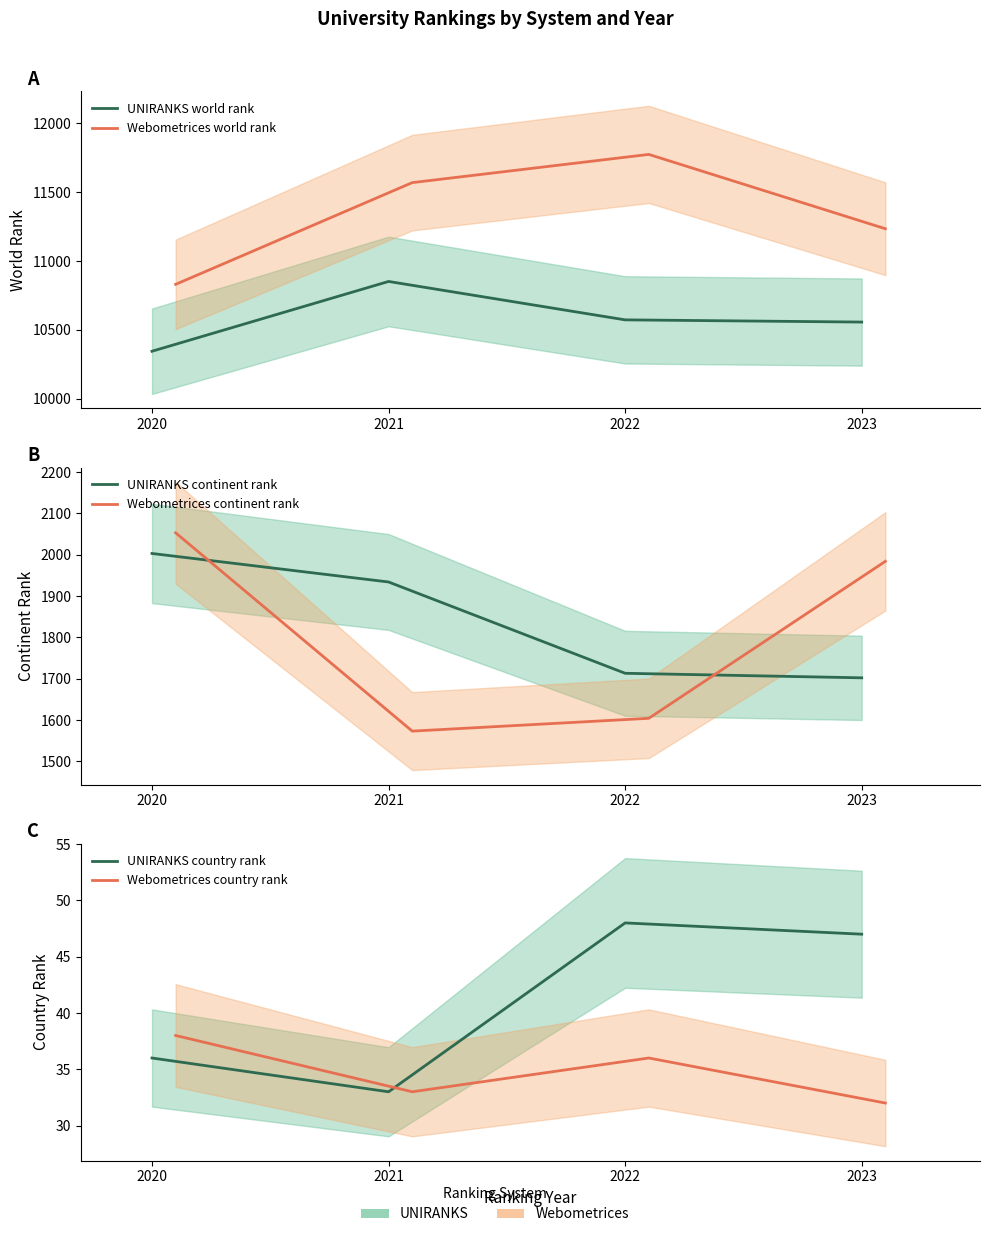

Between 2021 and 2022, which is larger?

2021